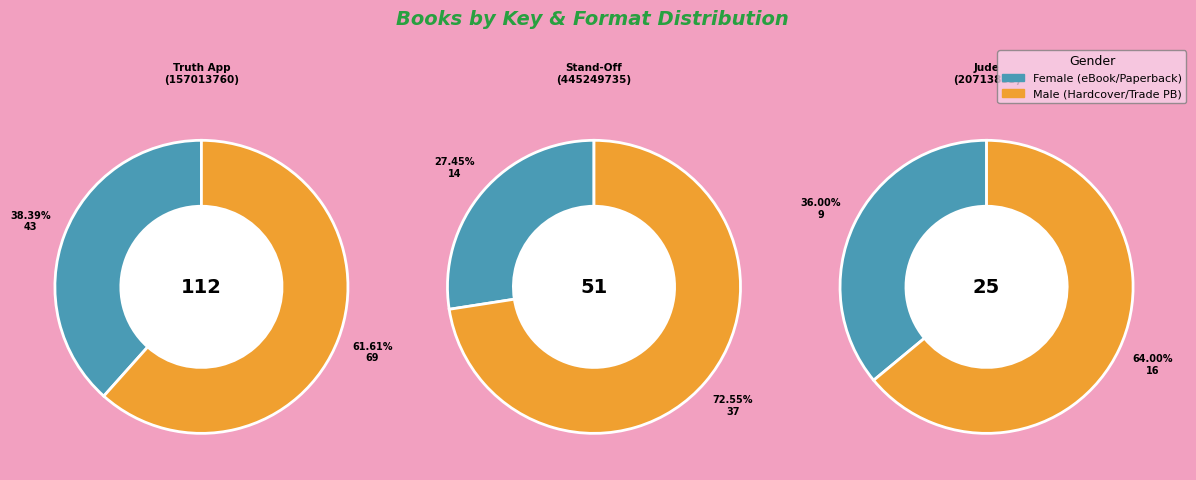

Is the sum of Jude (20713833) and Truth App (157013760) greater than half?

Yes